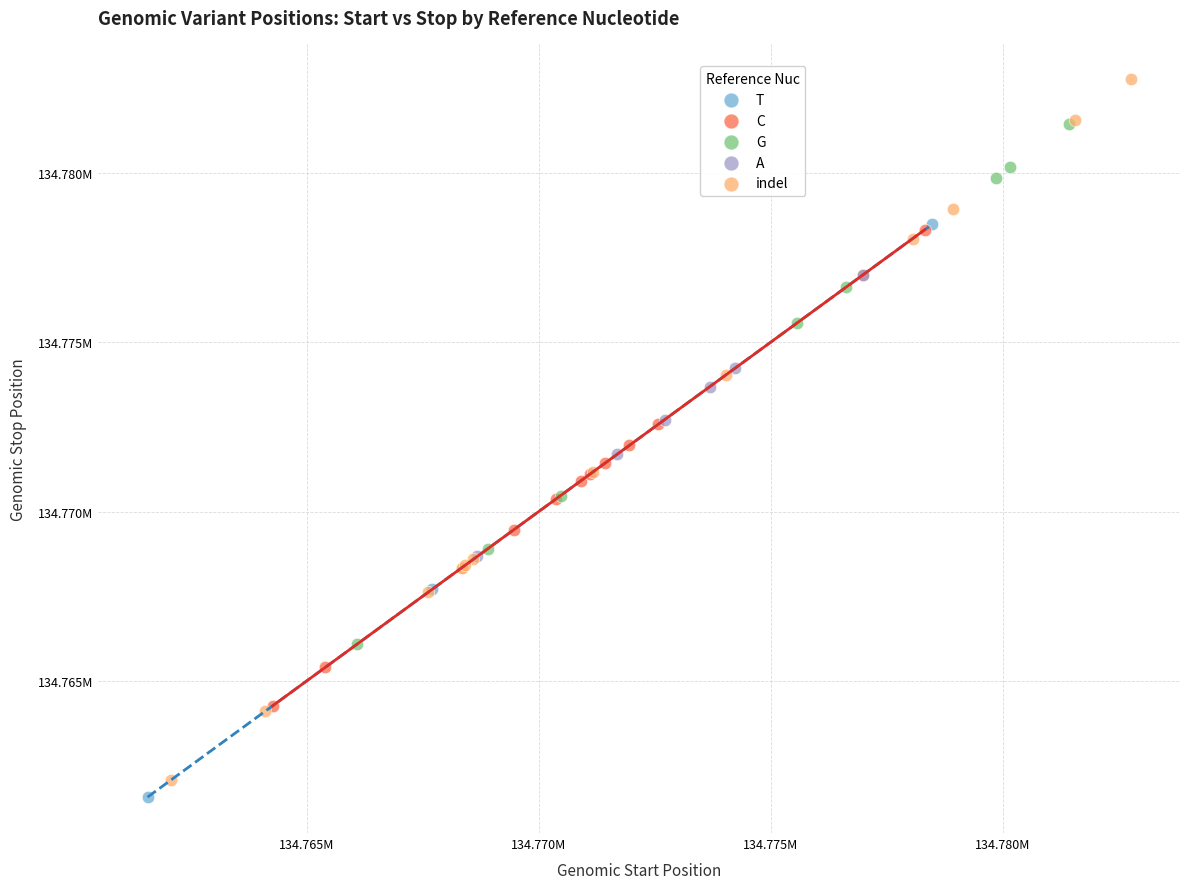

Which series has the largest Y range (max minus min)?

indel